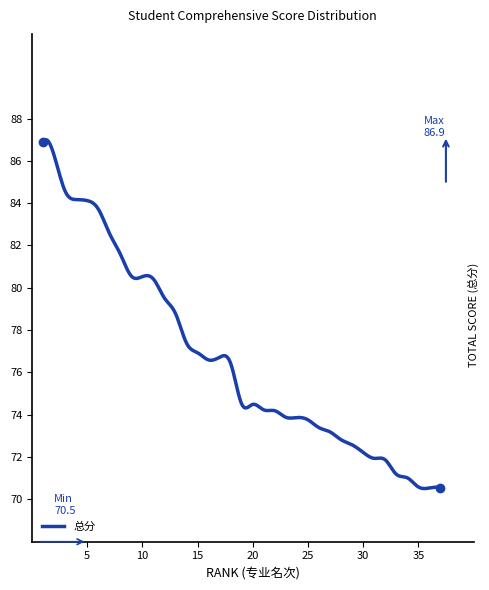

What is the maximum value shown in the chart?

87.0